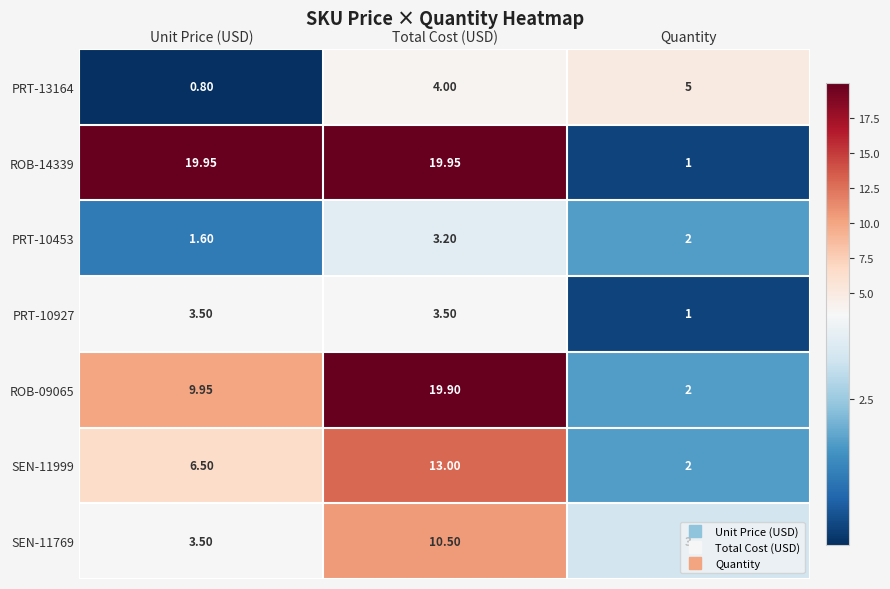

At which label does ROB-09065 reach its peak?

Total Cost (USD)